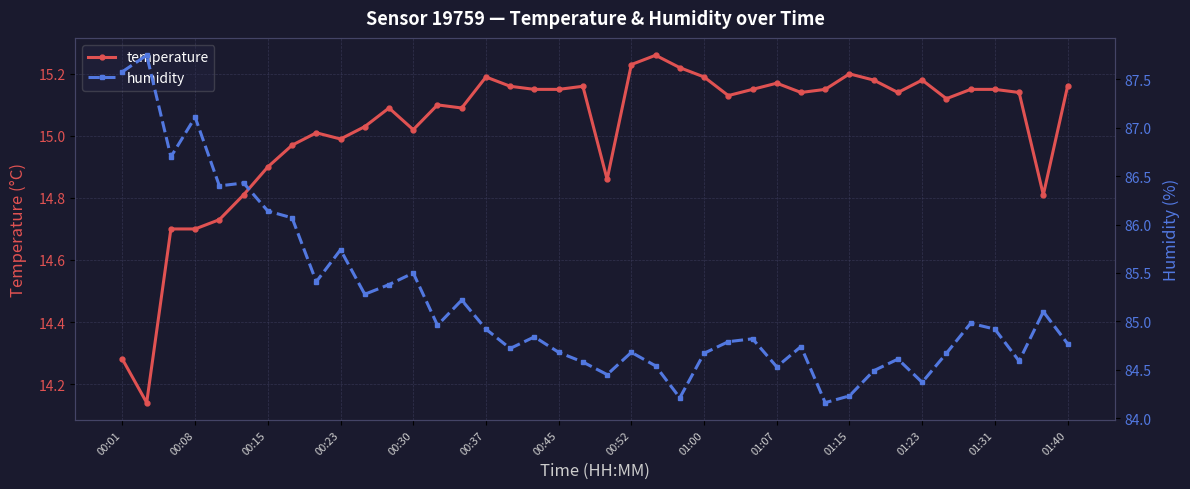

Reading left to right, extract all data points from this chart.

temperature: 14.3	14.1	14.7	14.7	14.7	14.8	14.9	15.0	15.0	15.0	15.0	15.1	15.0	15.1	15.1	15.2	15.2	15.2	15.2	15.2	14.9	15.2	15.3	15.2	15.2	15.1	15.2	15.2	15.1	15.2	15.2	15.2	15.1	15.2	15.1	15.2	15.2	15.1	14.8	15.2
humidity: 87.6	87.8	86.7	87.1	86.4	86.4	86.1	86.1	85.4	85.7	85.3	85.4	85.5	85.0	85.2	84.9	84.7	84.8	84.7	84.6	84.5	84.7	84.5	84.2	84.7	84.8	84.8	84.5	84.7	84.2	84.2	84.5	84.6	84.4	84.7	85.0	84.9	84.6	85.1	84.8